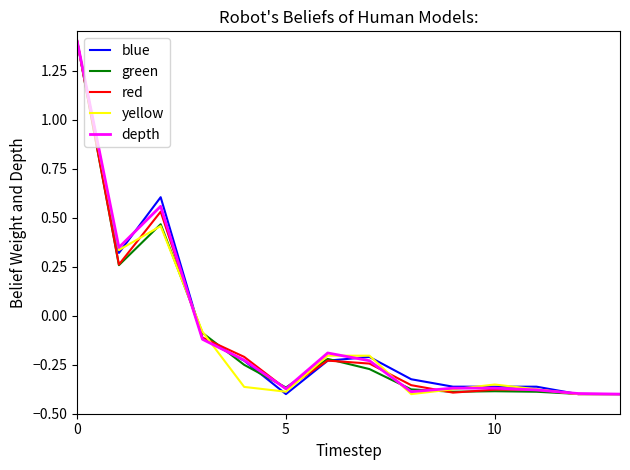

List the series in order of their overall mean, lowest first.

green, yellow, red, depth, blue